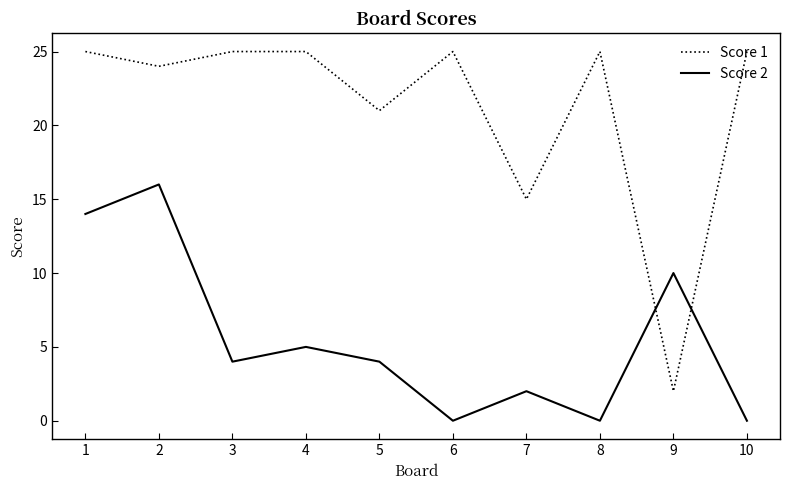

Is this an area chart (filled region under the line)?

No